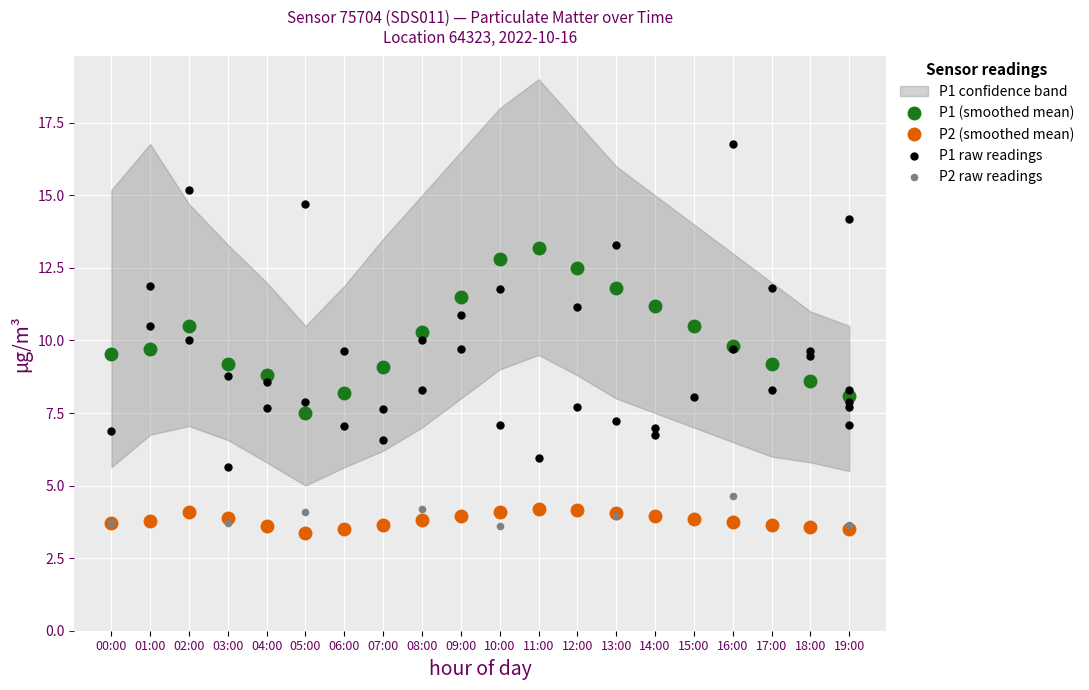

Which series has the largest Y range (max minus min)?

P1